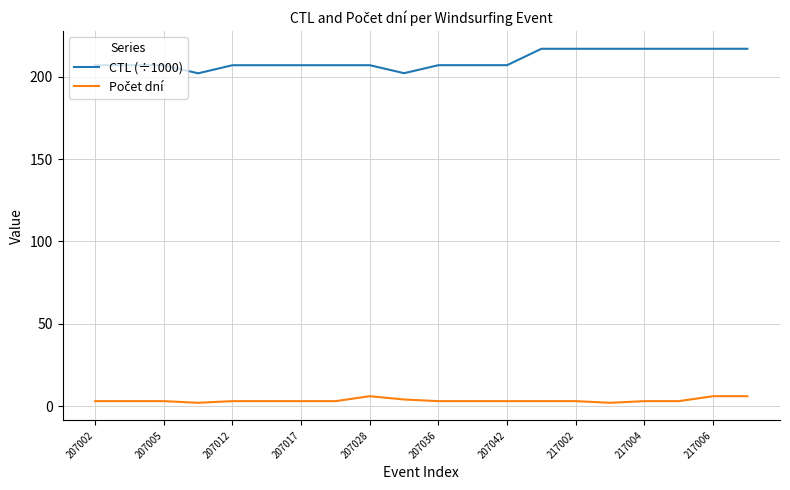

What is the highest value of the CTL (÷1000) series?

217.0